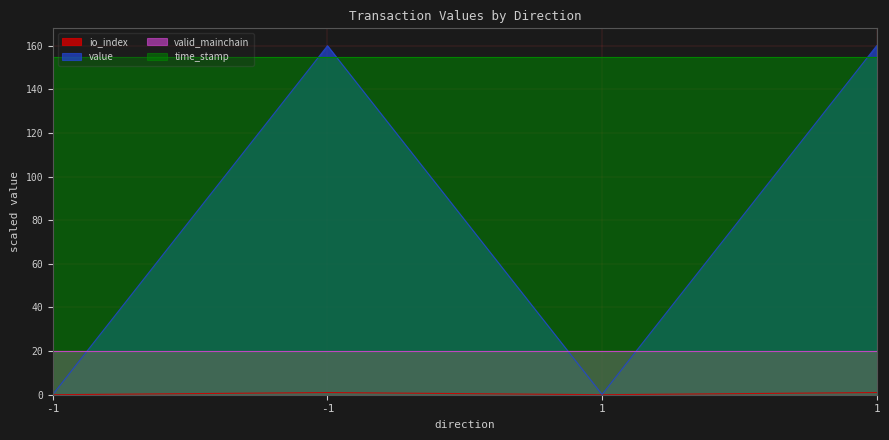

Is it true that time_stamp equals 154.8 at 1?

True